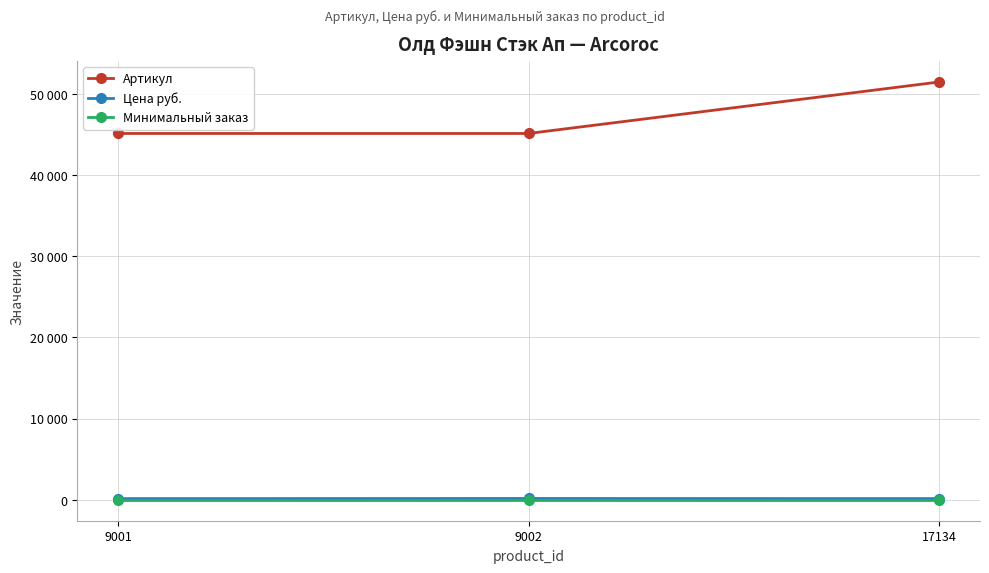

Between 9002 and 17134, which is larger?

17134